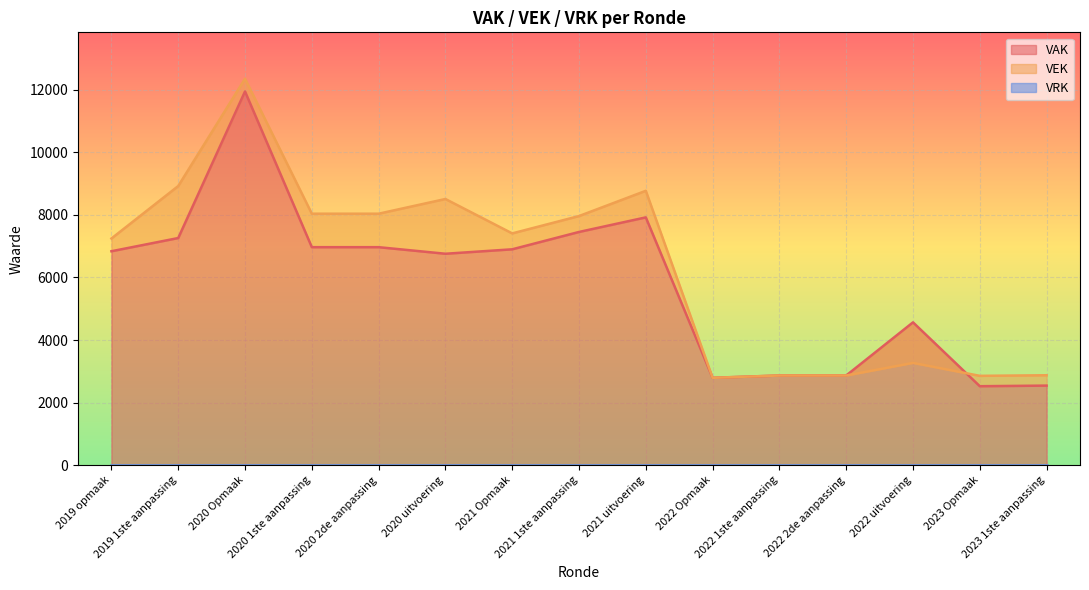

After their last crossing, which series has the higher values: VAK or VEK?

VEK